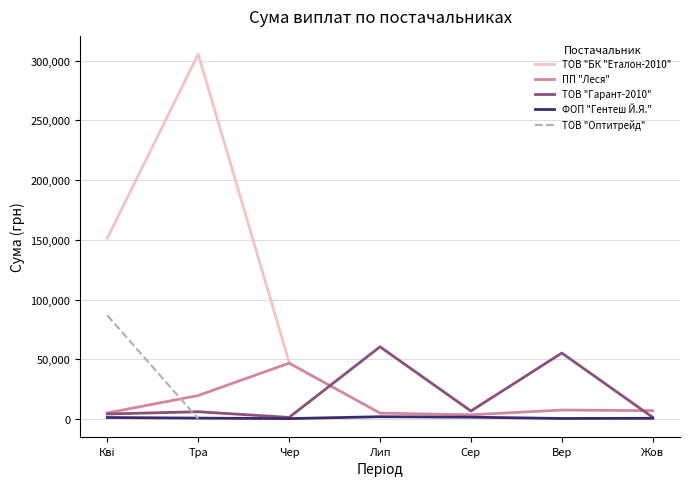

Which has a higher value, Чер or Лип?

Лип